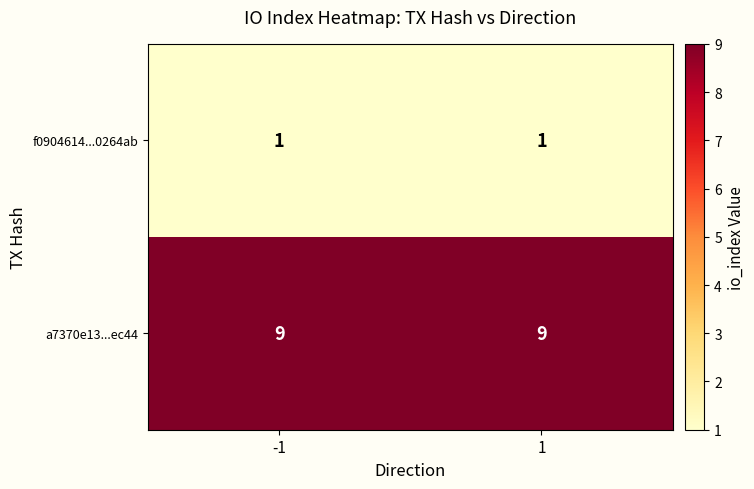

The value of a7370e13...ec44 at -1 is 13. True or false?

False